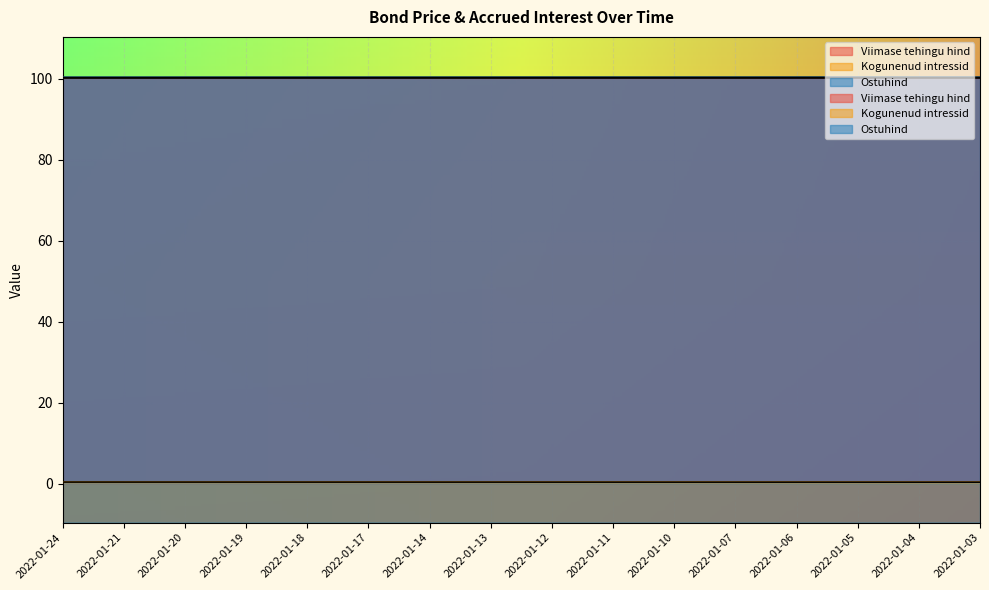

Rank the series at 2022-01-17 from highest to lowest value.

Ostuhind, Kogunenud intressid